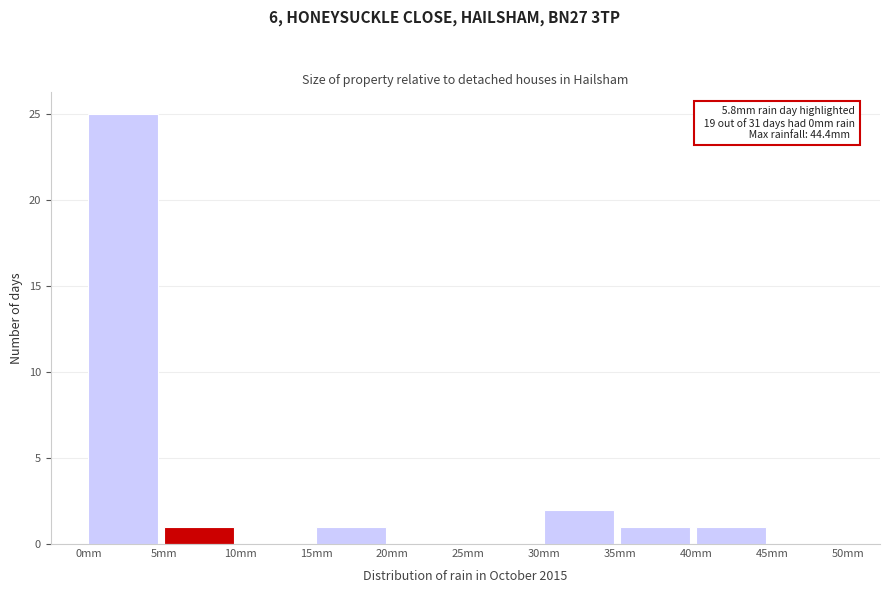

Over which range of the x-axis is the bar tallest?

0 to 5